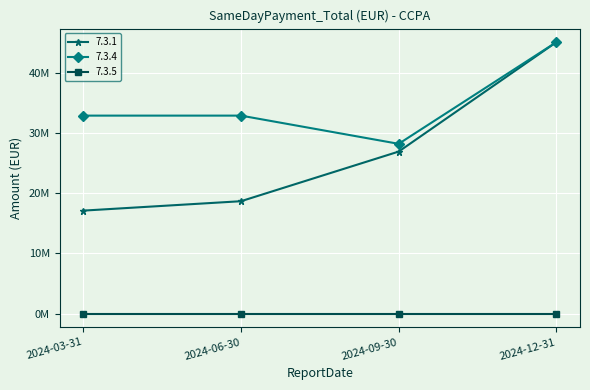

What are all the series names shown in the legend?

7.3.1, 7.3.4, 7.3.5